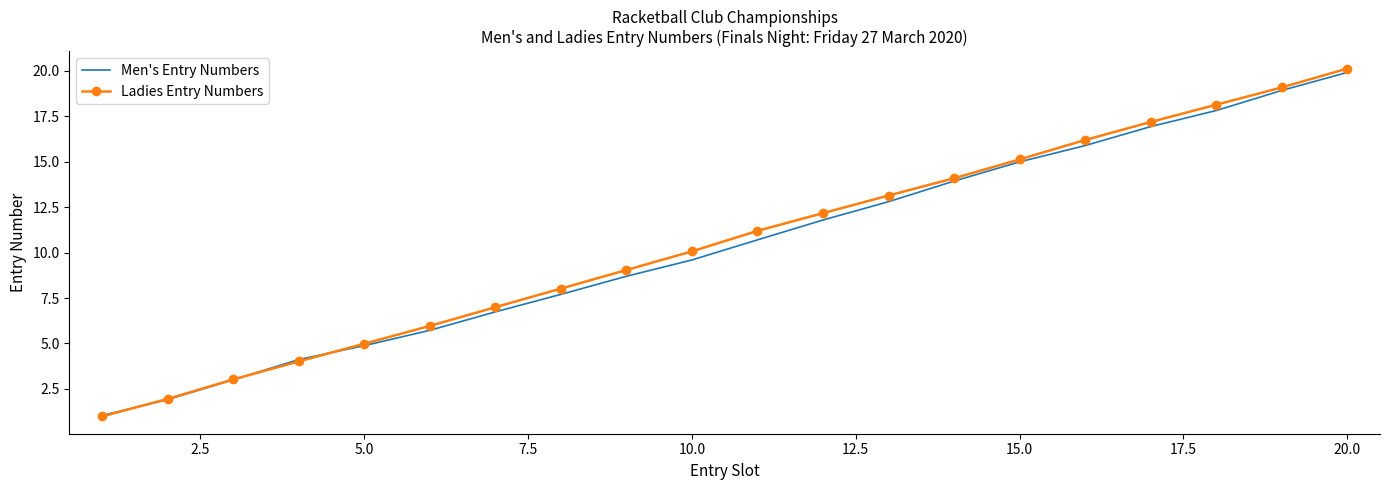

Reading right to left, list all the values displayed in this chart.

Men's Entry Numbers: 19.9	18.9	17.8	16.9	15.9	15.0	13.9	12.8	11.8	10.7	9.6	8.7	7.7	6.7	5.7	4.9	4.1	3.0	1.9	1.0
Ladies Entry Numbers: 20.1	19.1	18.1	17.2	16.2	15.1	14.1	13.1	12.2	11.2	10.1	9.0	8.0	7.0	6.0	5.0	4.0	3.0	1.9	1.0